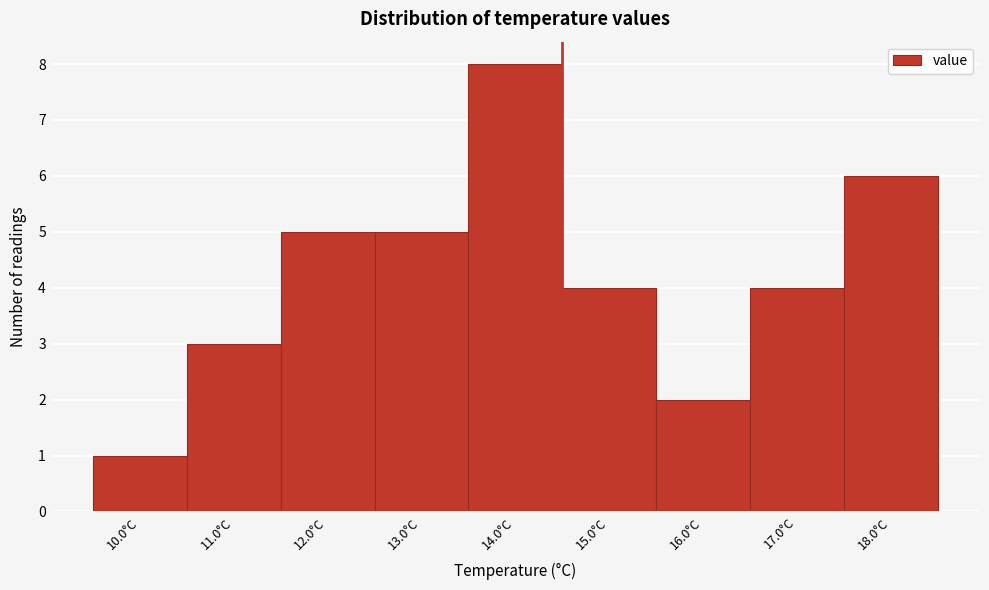

Reading right to left, what are all the values shown in this chart?

18.0°C=6	17.0°C=4	16.0°C=2	15.0°C=4	14.0°C=8	13.0°C=5	12.0°C=5	11.0°C=3	10.0°C=1